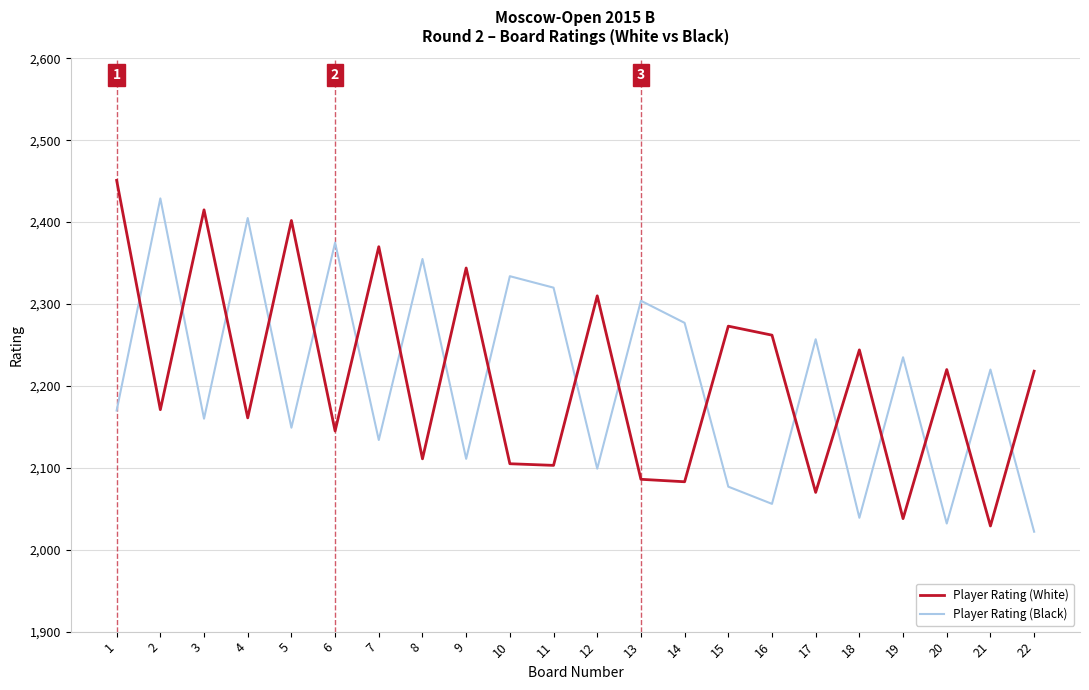

What is the sum of the Player Rating (White) values at 20 and 2?

4391